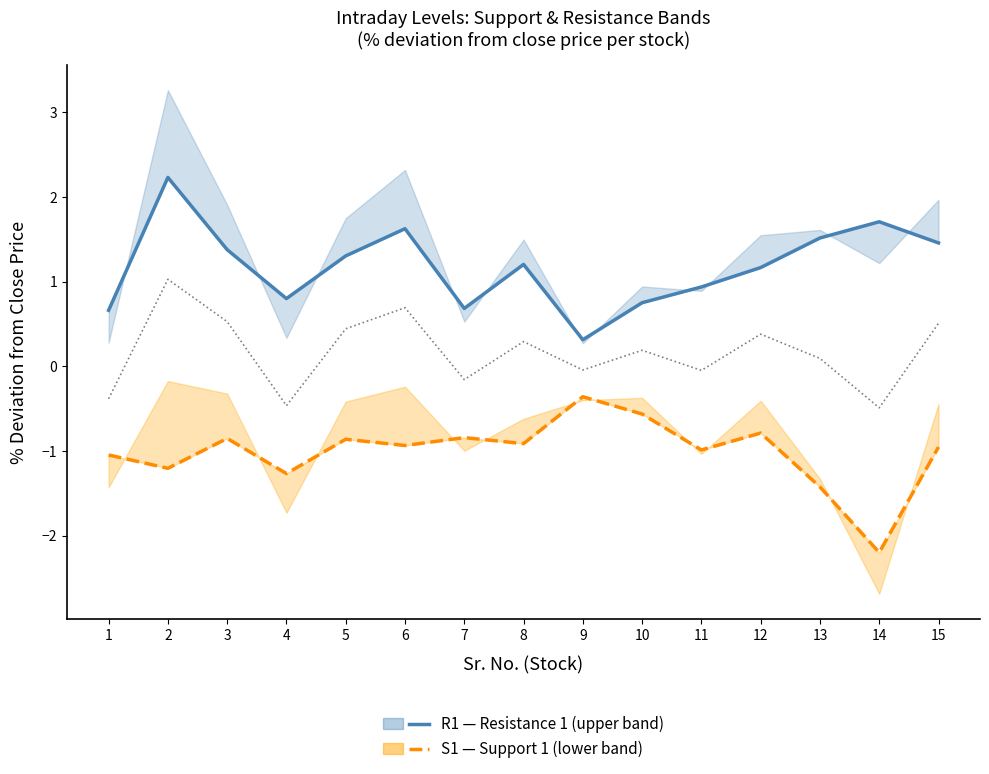

Is it true that S1 — Support 1 equals -0.5 at 2?

False